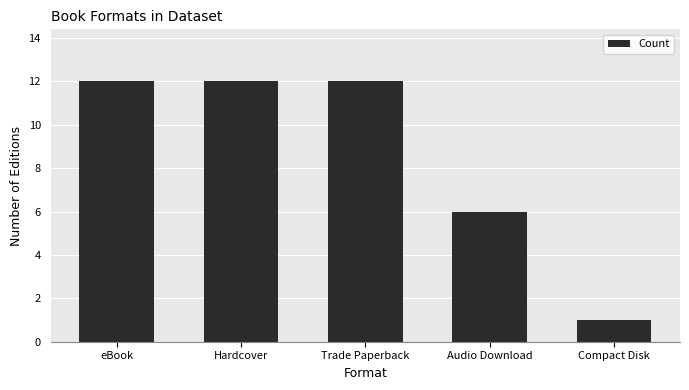

Where is the data nearest to the value 6?

Audio Download